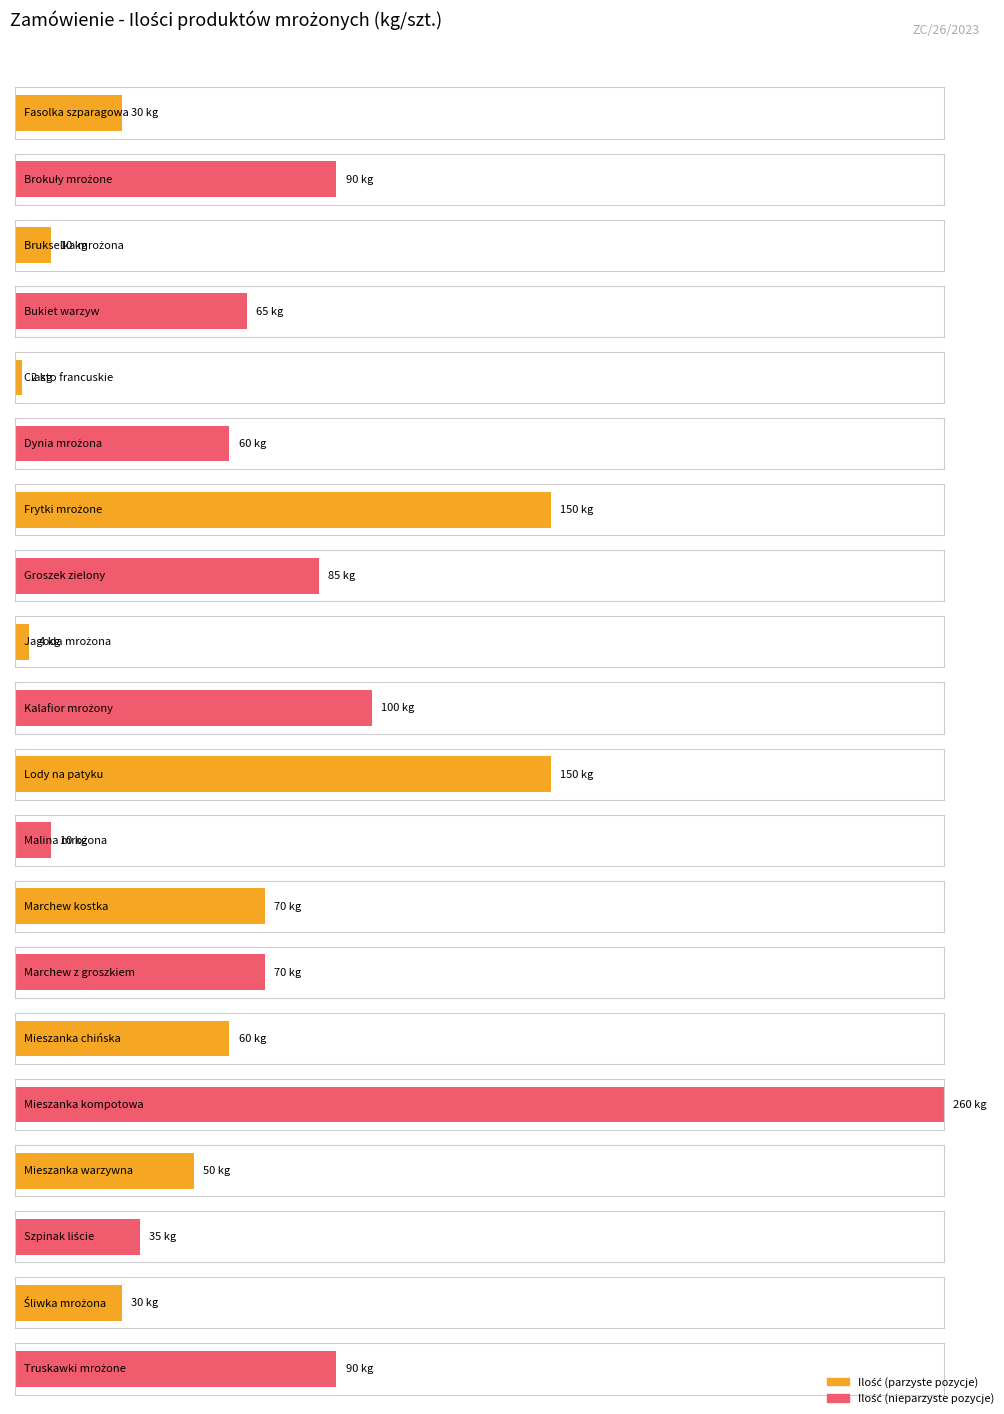

What is the change in value from Brukselka mrożona to Mieszanka kompotowa?

+250